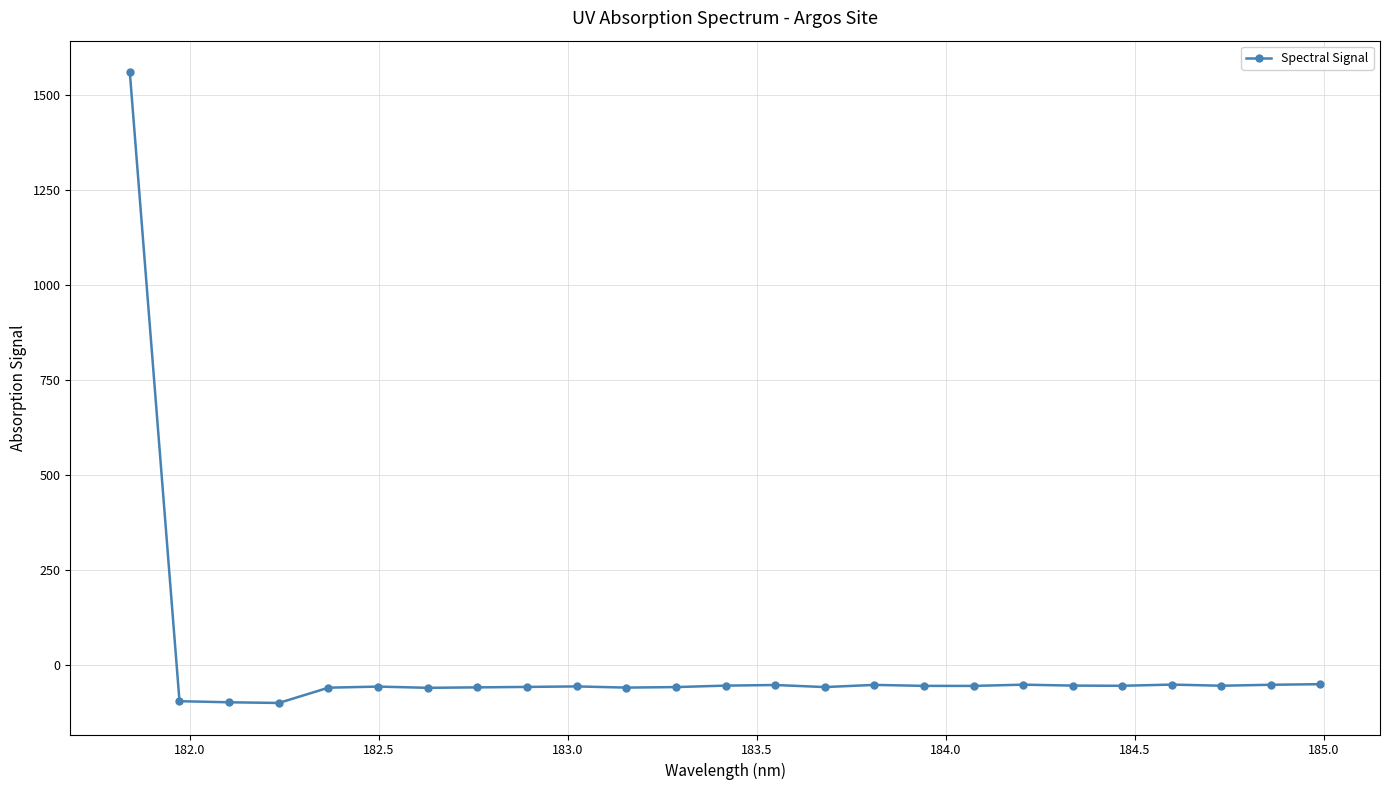

What is the sum of all values?

96.4